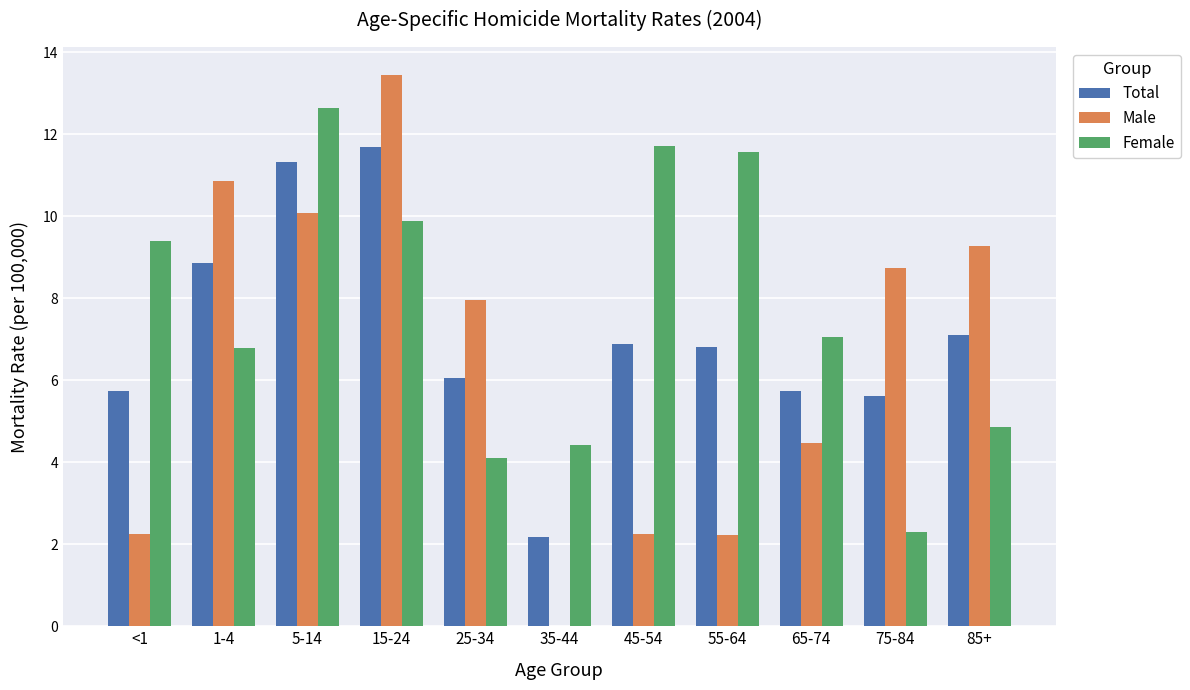

How many groups of bars are there?

11